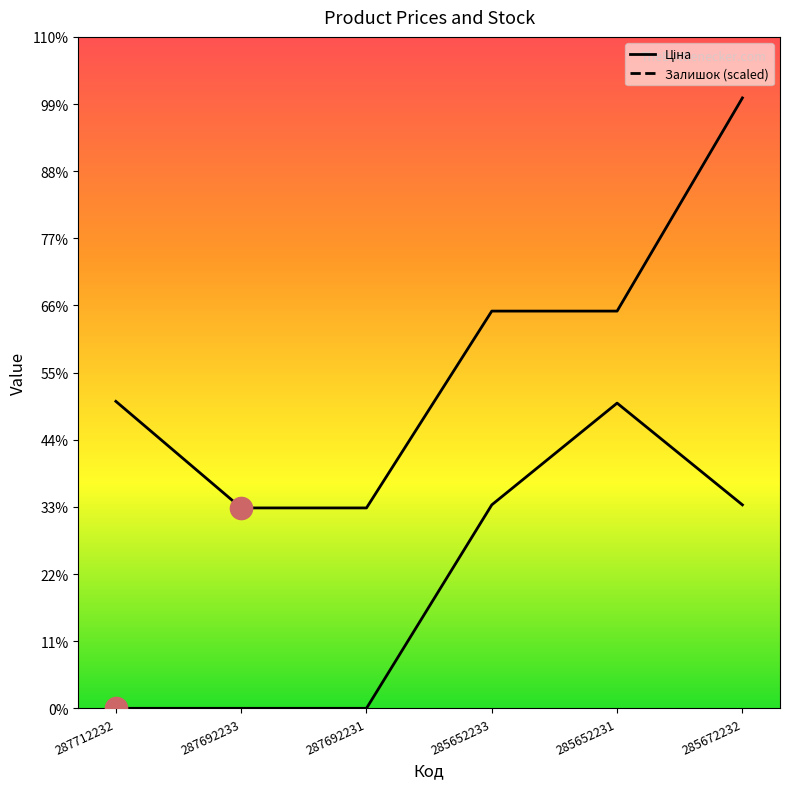

Reading right to left, transcribe all the data shown in this chart.

Ціна: 70906.0	46143.9	46143.9	23278.2	23278.2	35659.4
Залишок: 23635.3	35453.0	23635.3	0.0	0.0	0.0